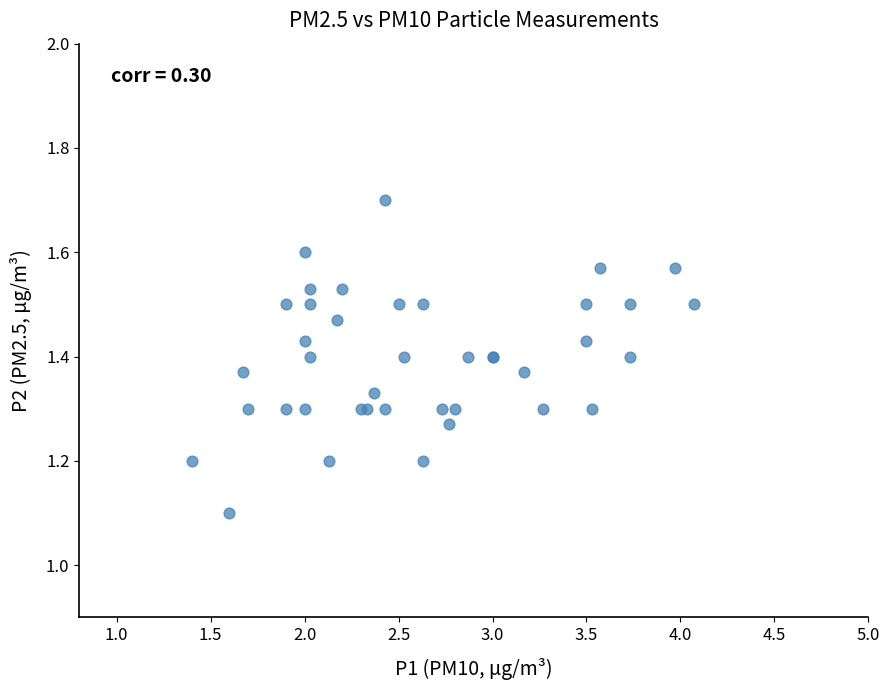

What Y value in the scatter plot is closest to 1?

1.1